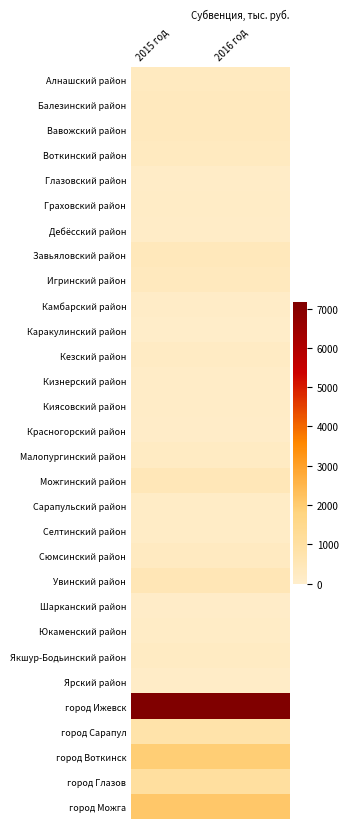

What is the total value across all series at 2015 год?

18456